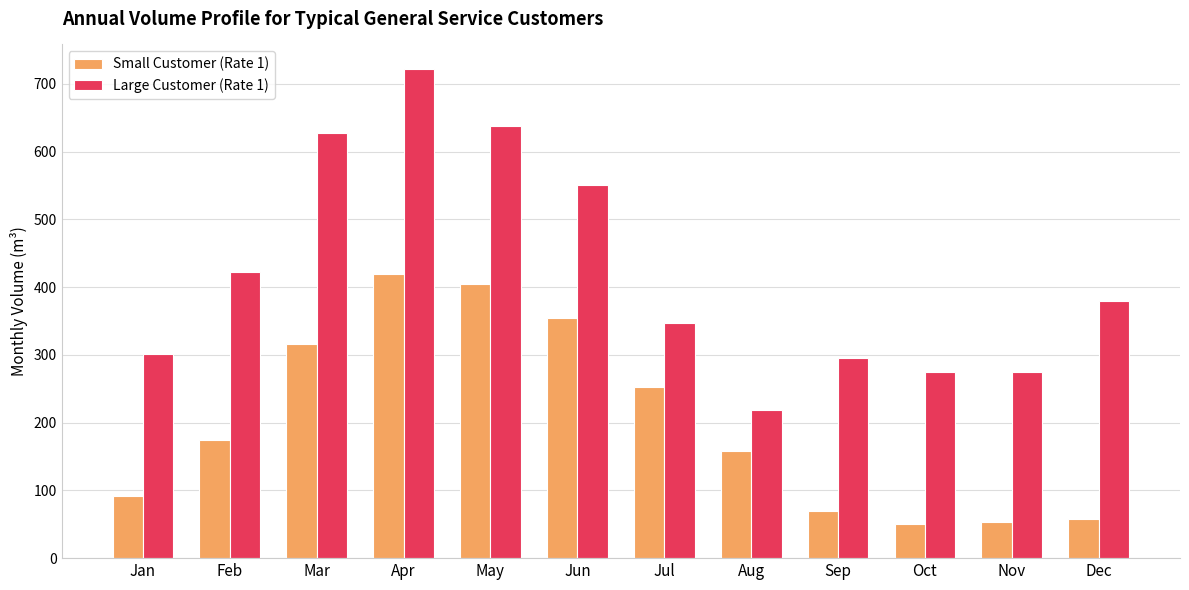

At how many categories does at least one series exceed 390?

5